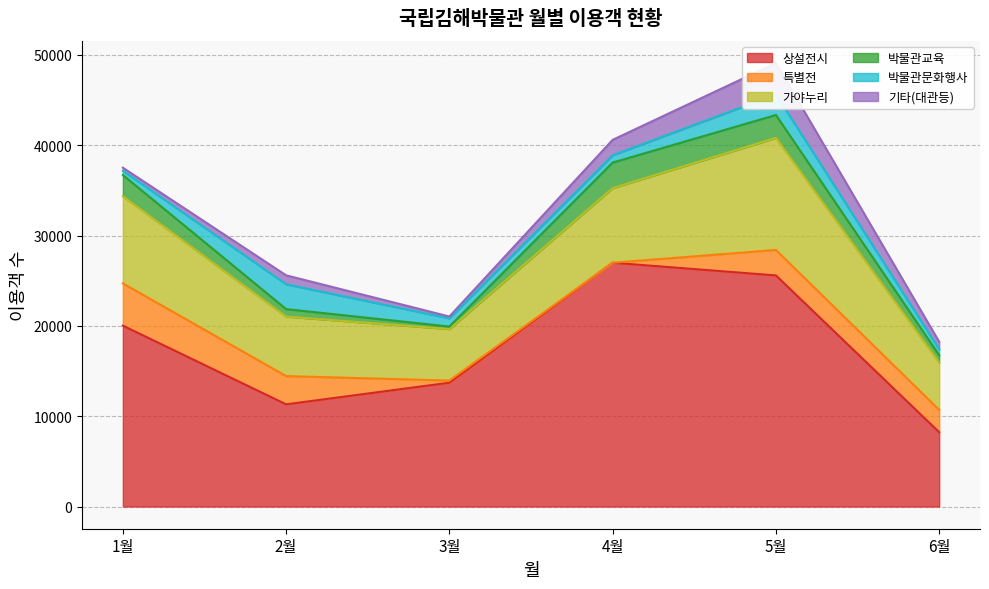

Which series has the largest total across all categories?

상설전시